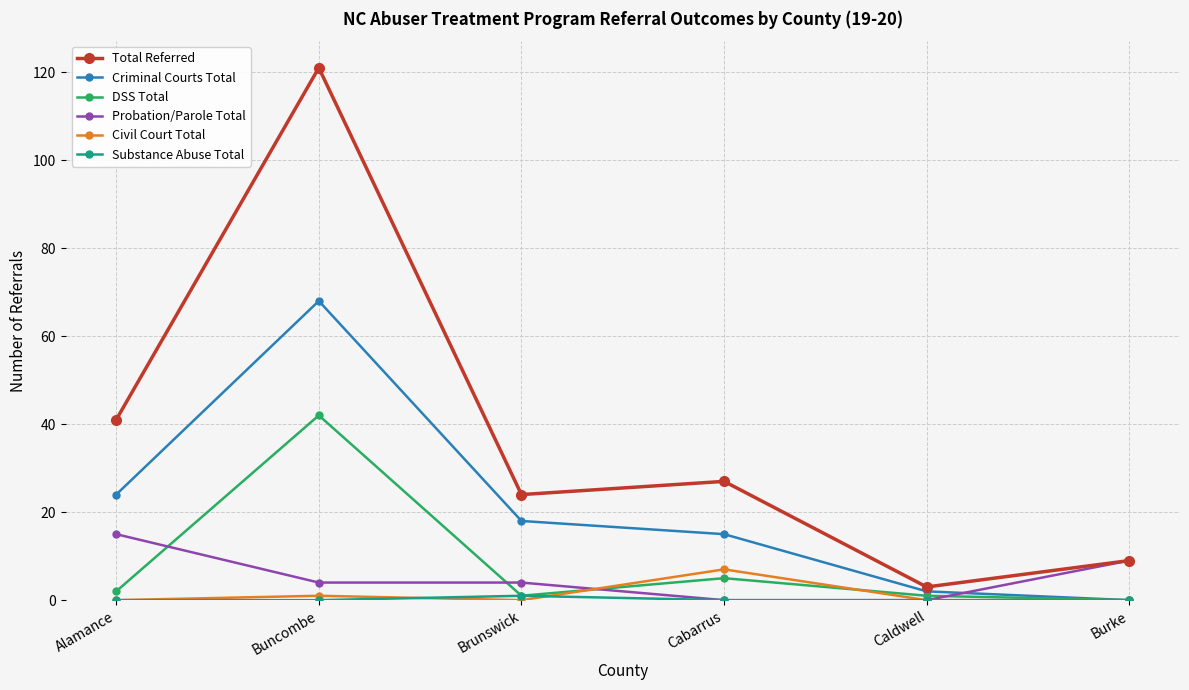

Count the number of data series in this chart.

6